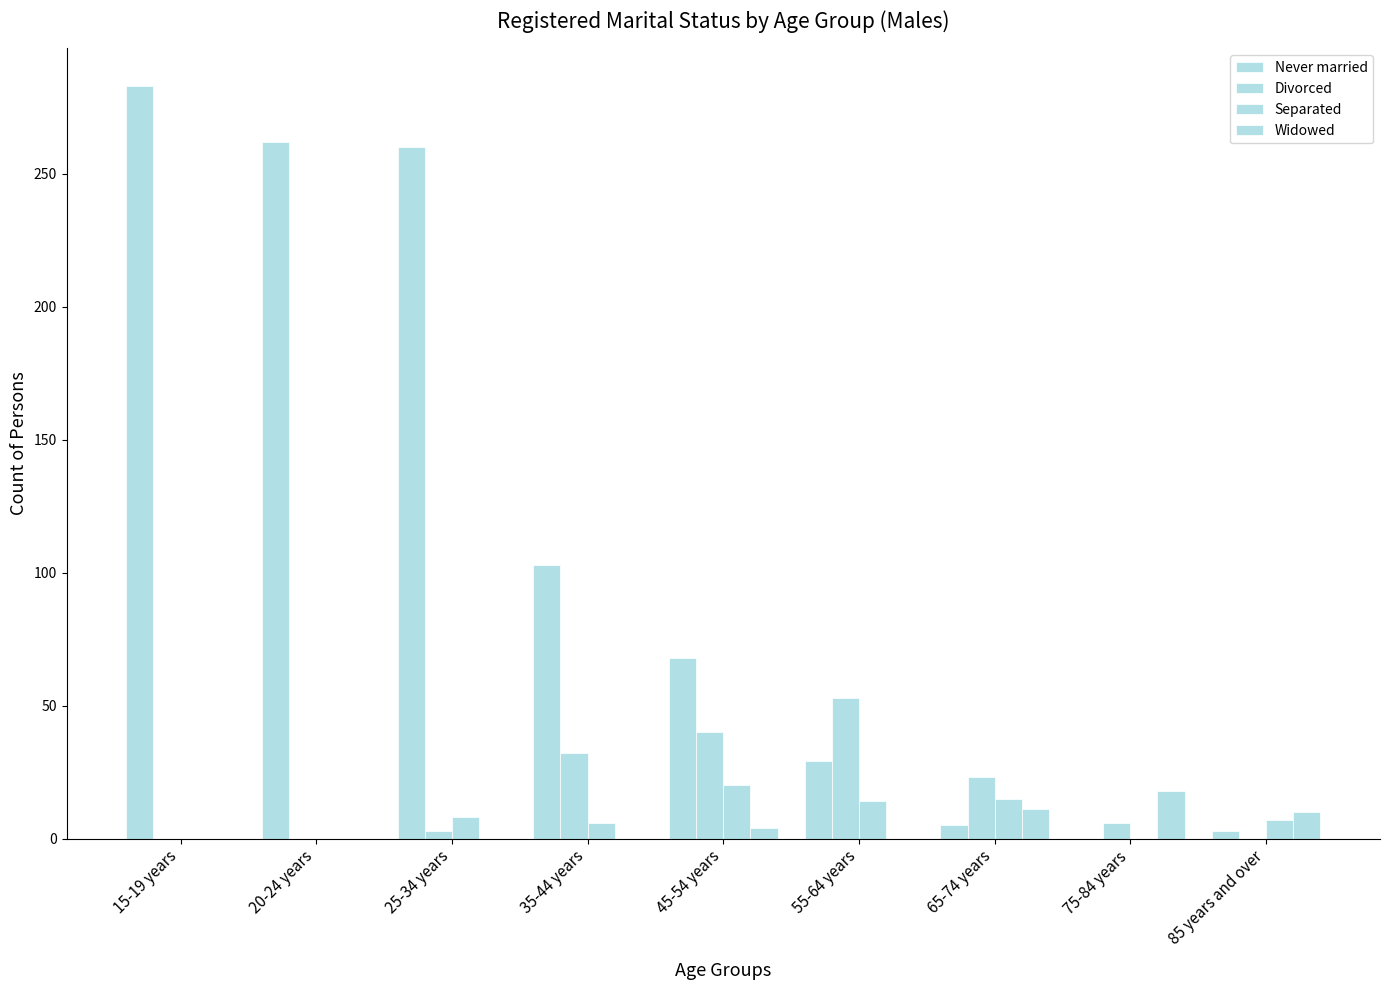

Reading right to left, extract all data points from this chart.

Never married: 85 years and over=3	75-84 years=0	65-74 years=5	55-64 years=29	45-54 years=68	35-44 years=103	25-34 years=260	20-24 years=262	15-19 years=283
Divorced: 85 years and over=0	75-84 years=6	65-74 years=23	55-64 years=53	45-54 years=40	35-44 years=32	25-34 years=3	20-24 years=0	15-19 years=0
Separated: 85 years and over=7	75-84 years=0	65-74 years=15	55-64 years=14	45-54 years=20	35-44 years=6	25-34 years=8	20-24 years=0	15-19 years=0
Widowed: 85 years and over=10	75-84 years=18	65-74 years=11	55-64 years=0	45-54 years=4	35-44 years=0	25-34 years=0	20-24 years=0	15-19 years=0